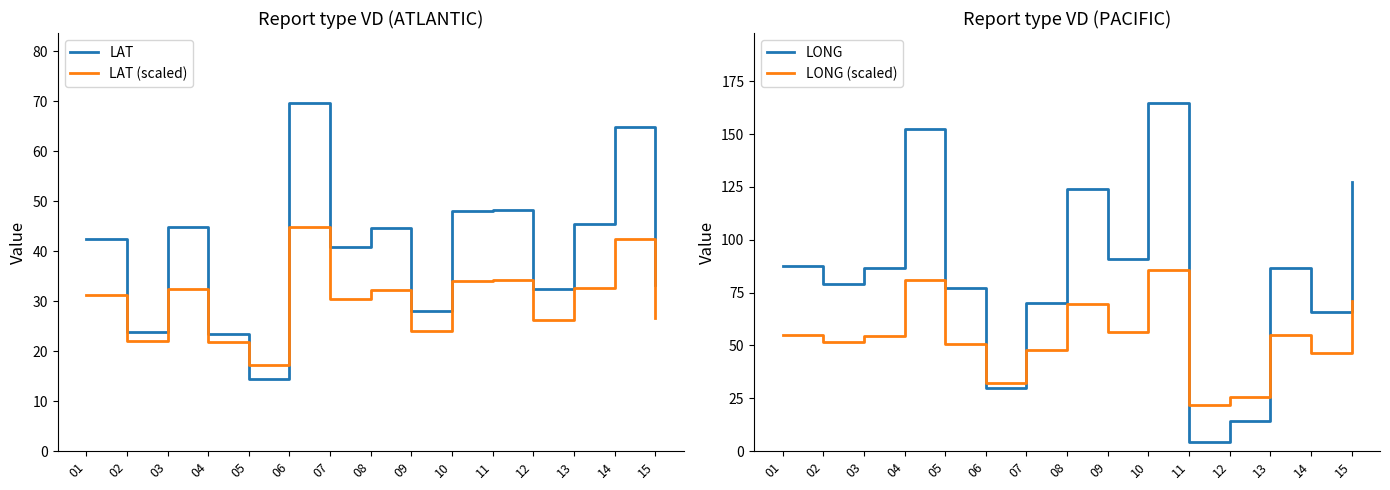

In LONG (scaled), how many points are lower than both neighbors (excluding endpoints)?

5